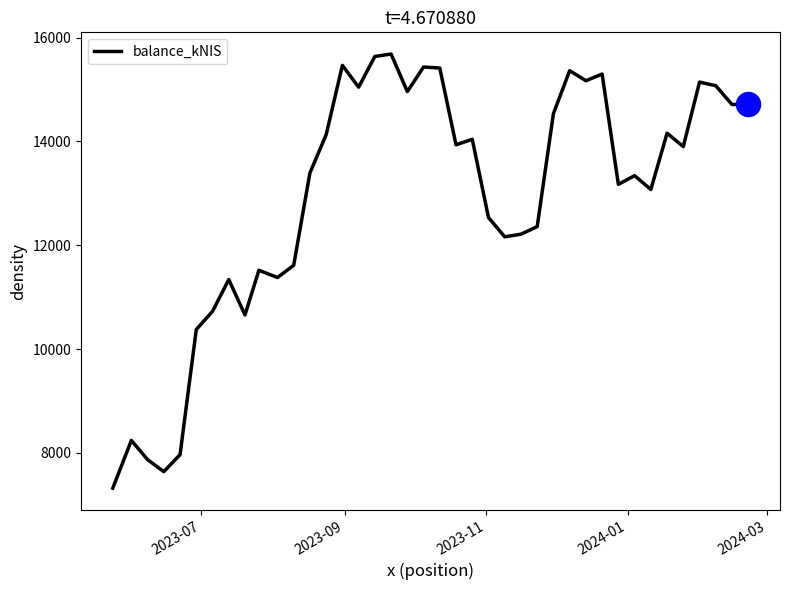

What is the minimum value shown in the chart?

7319.6